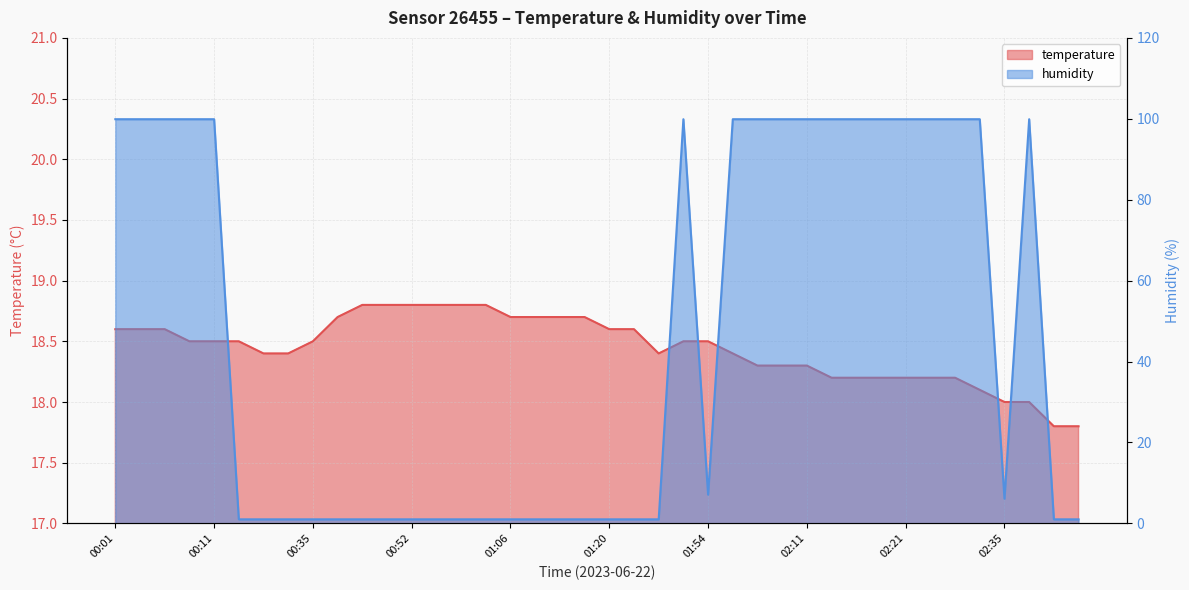

At which label is humidity closest to 50?

01:54